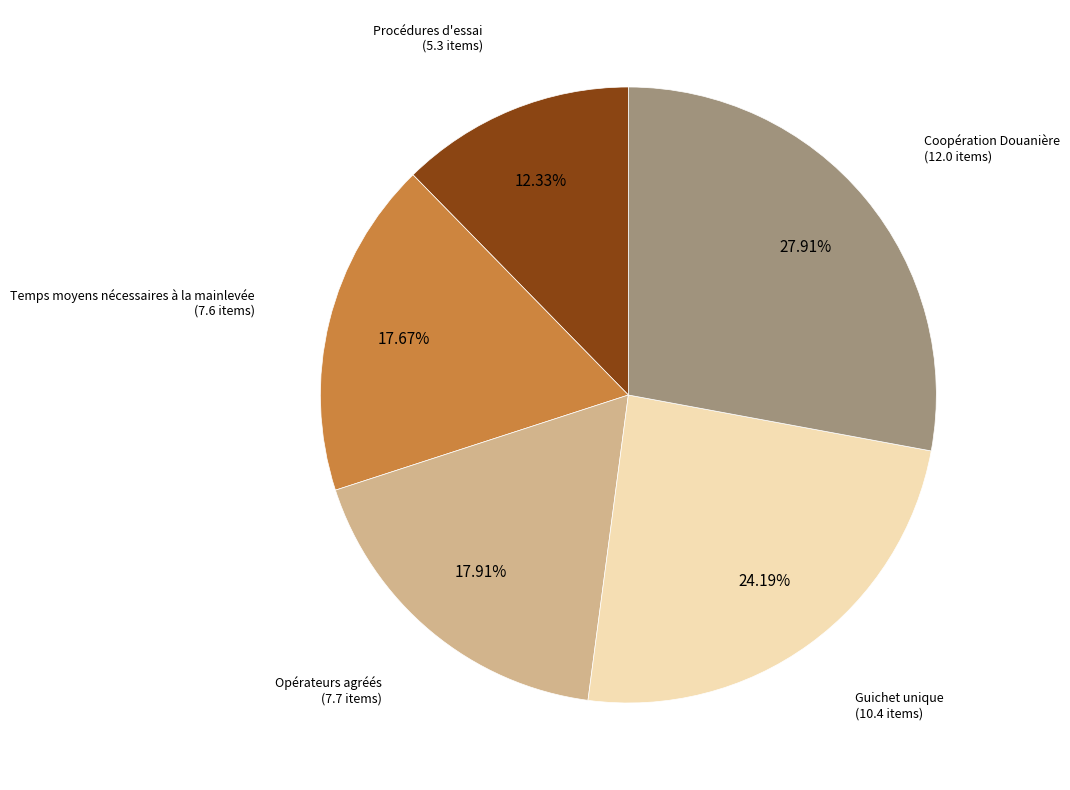

Between Guichet unique and Temps moyens nécessaires à la mainlevée, which is larger?

Guichet unique